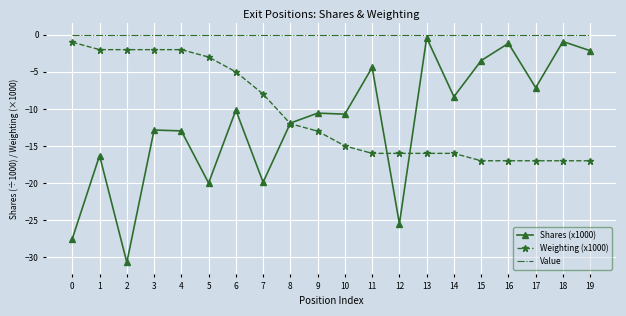

The value of Shares (x1000) at 5 is -20.0. True or false?

True